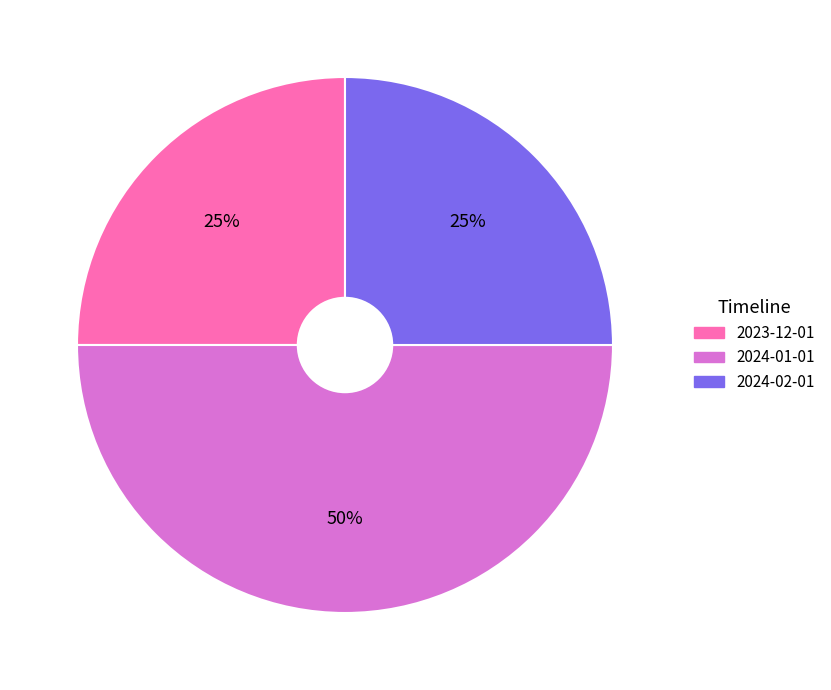

What is the largest slice in the pie chart?

2024-01-01